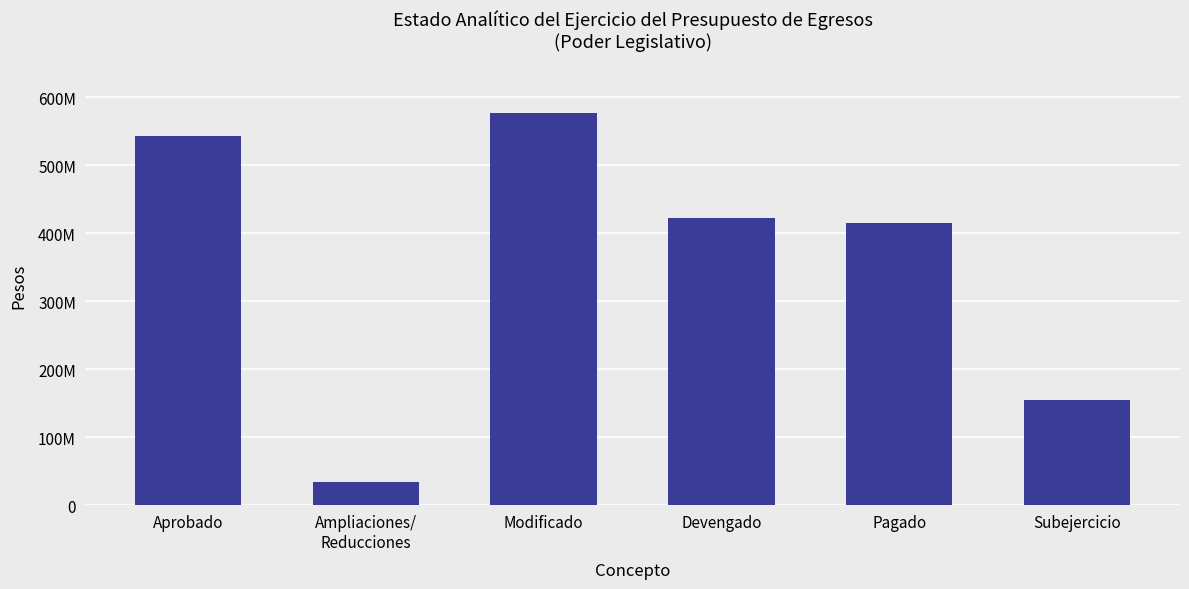

List the labels in order of value, smallest first.

Ampliaciones/
Reducciones, Subejercicio, Pagado, Devengado, Aprobado, Modificado